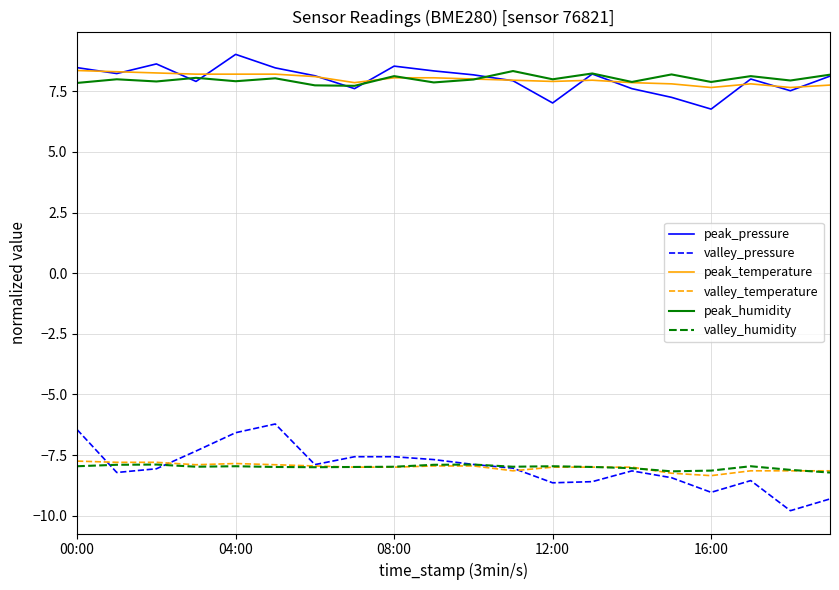

At how many categories does at least one series exceed 7?

20